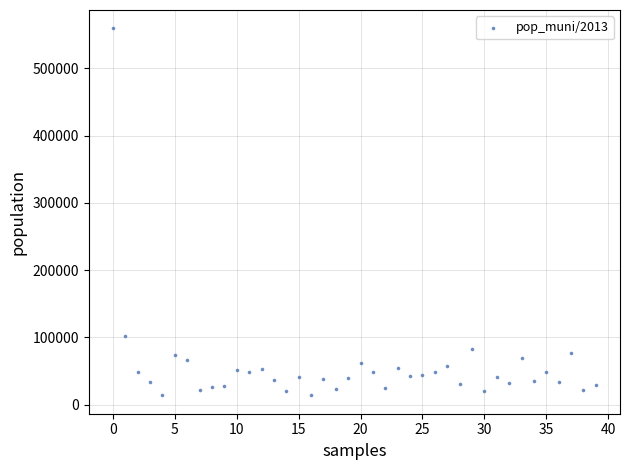

What is the range of Y values (max minus min)?

545523